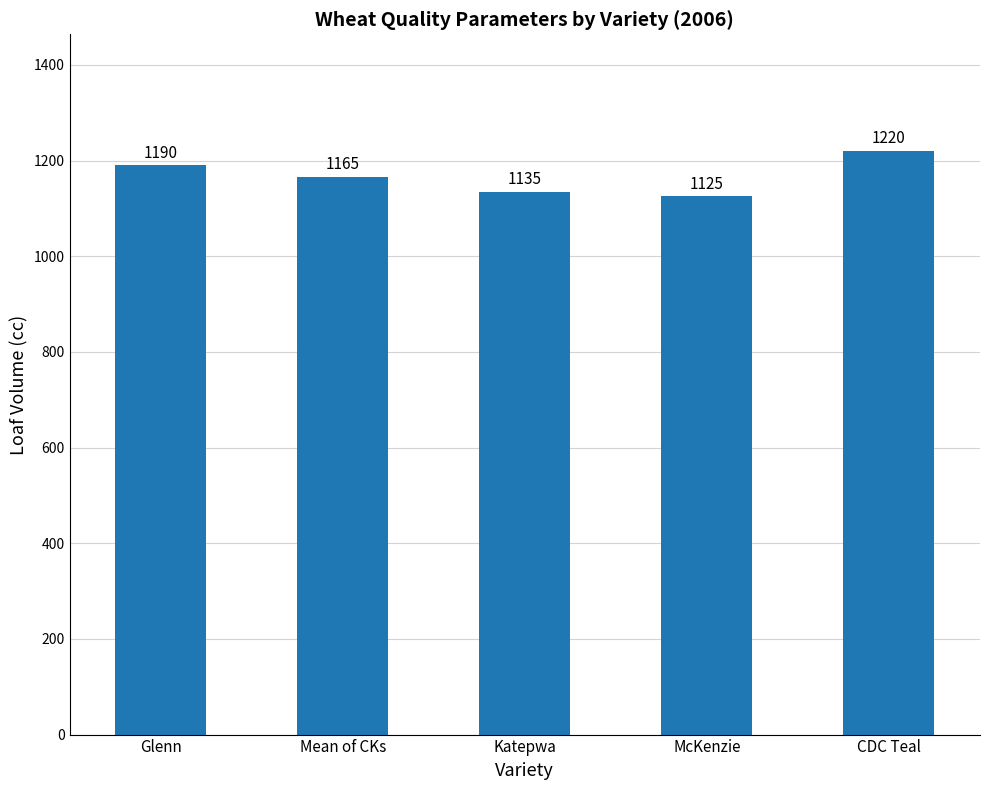

What is the greatest value displayed?

1220